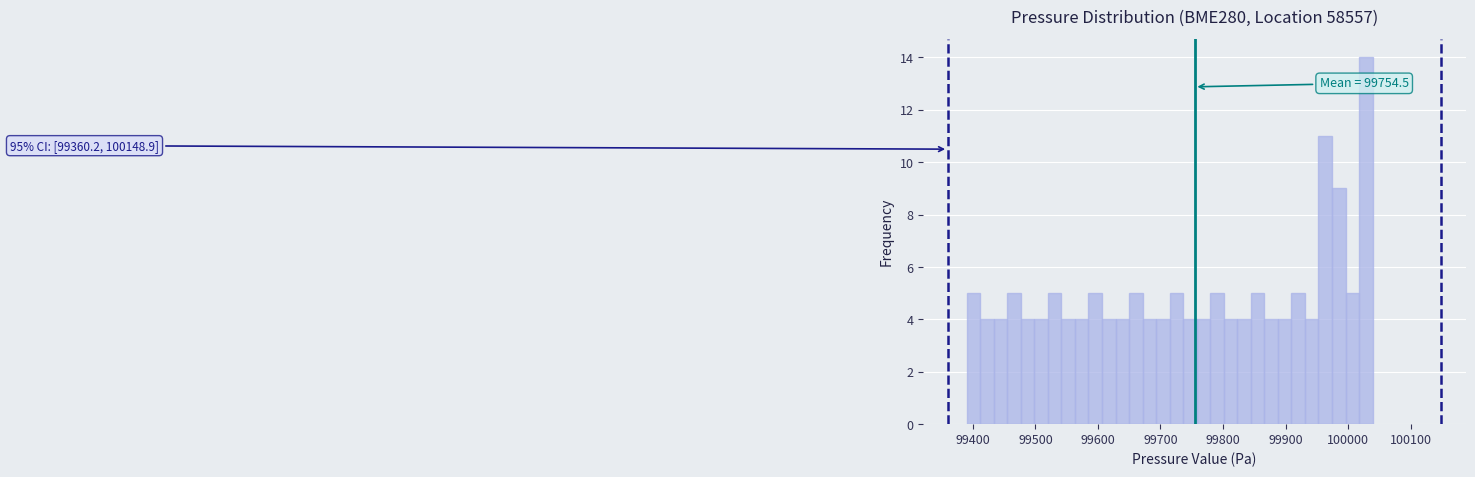

Around what value on the x-axis is the tallest bar? Give the approximate position of its centre, as read against the axis.

100030